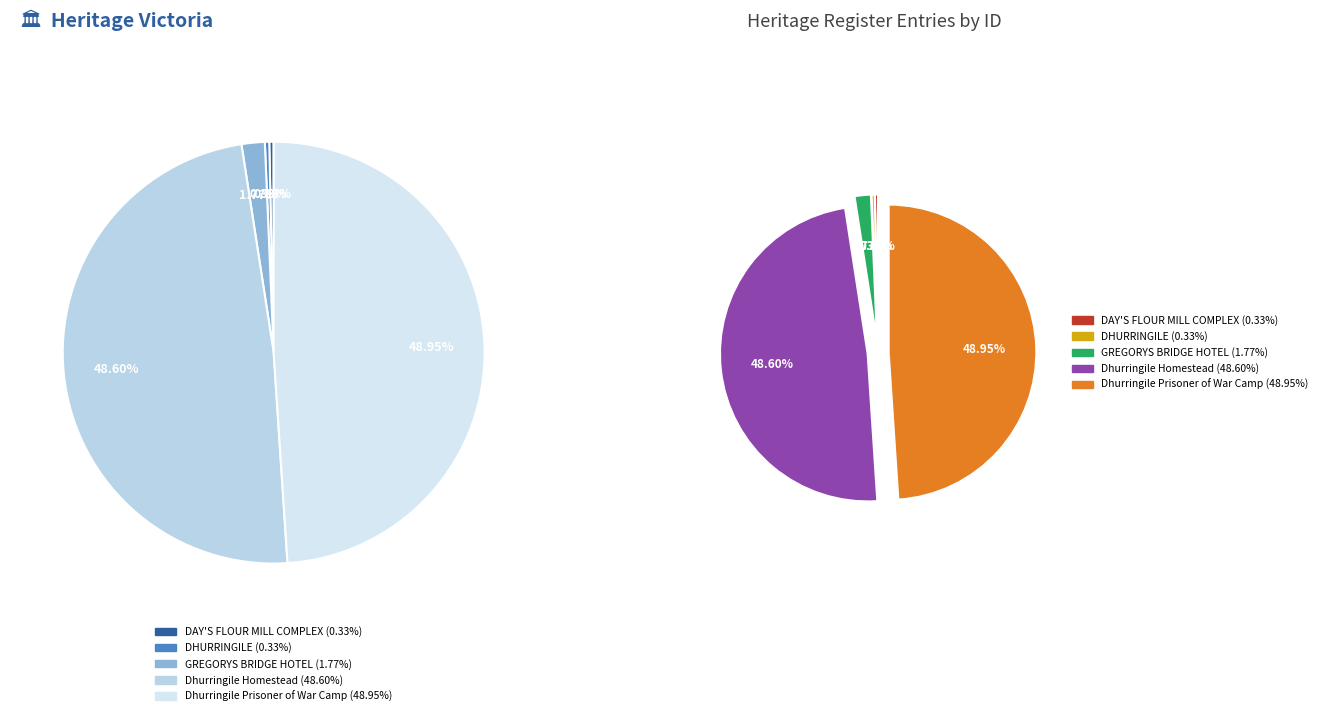

Which category has the biggest portion of the pie?

Dhurringile Prisoner of War Camp